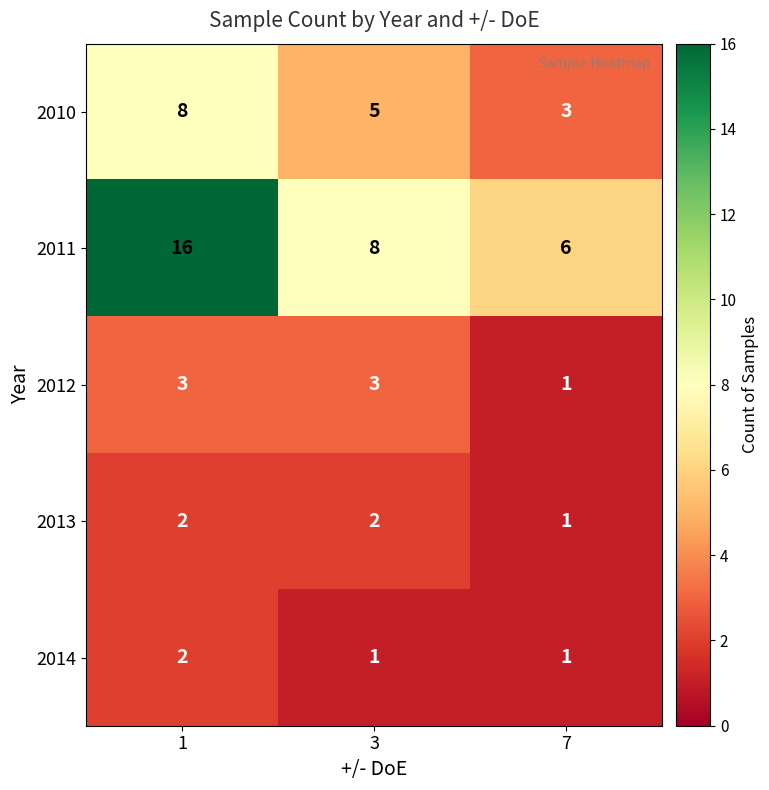

How many categories are shown in the chart?

3